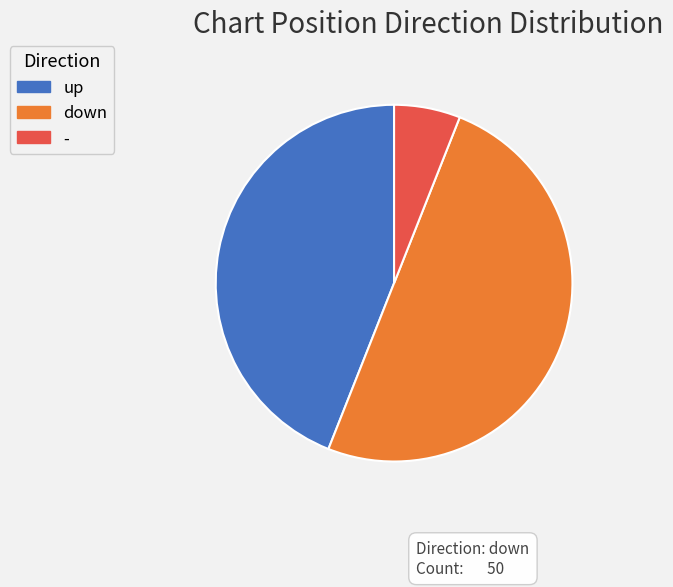

True or false: down accounts for 50% of the total.

True